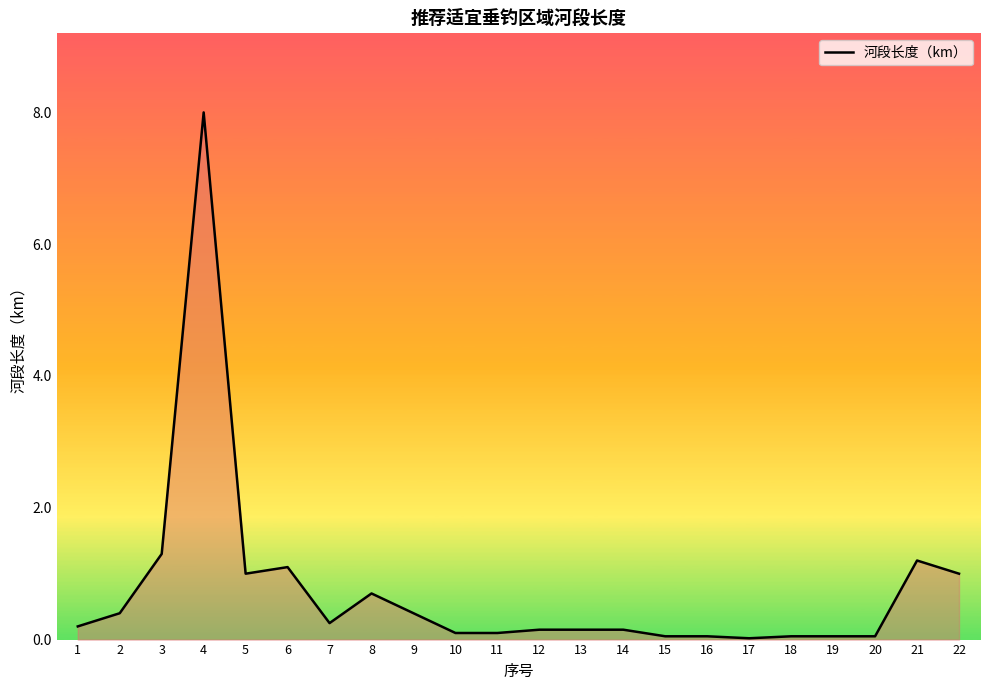

The chart shows a value of 0.1 at 11. True or false?

True